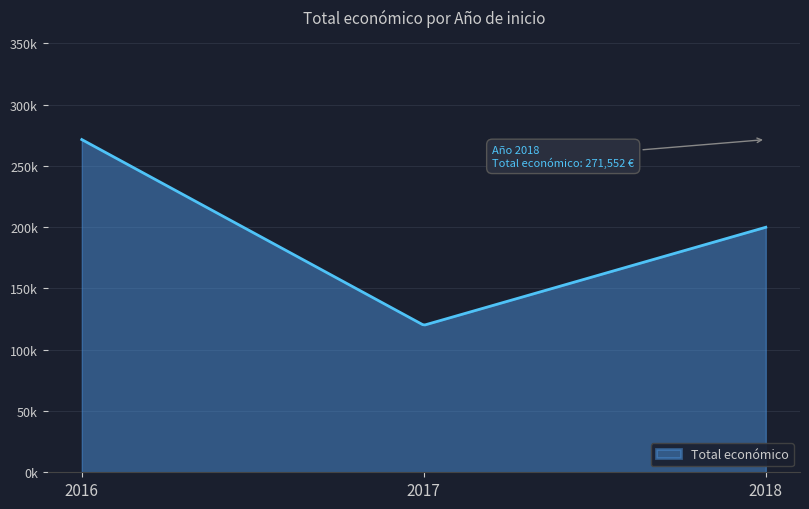

What is the average value?

197176